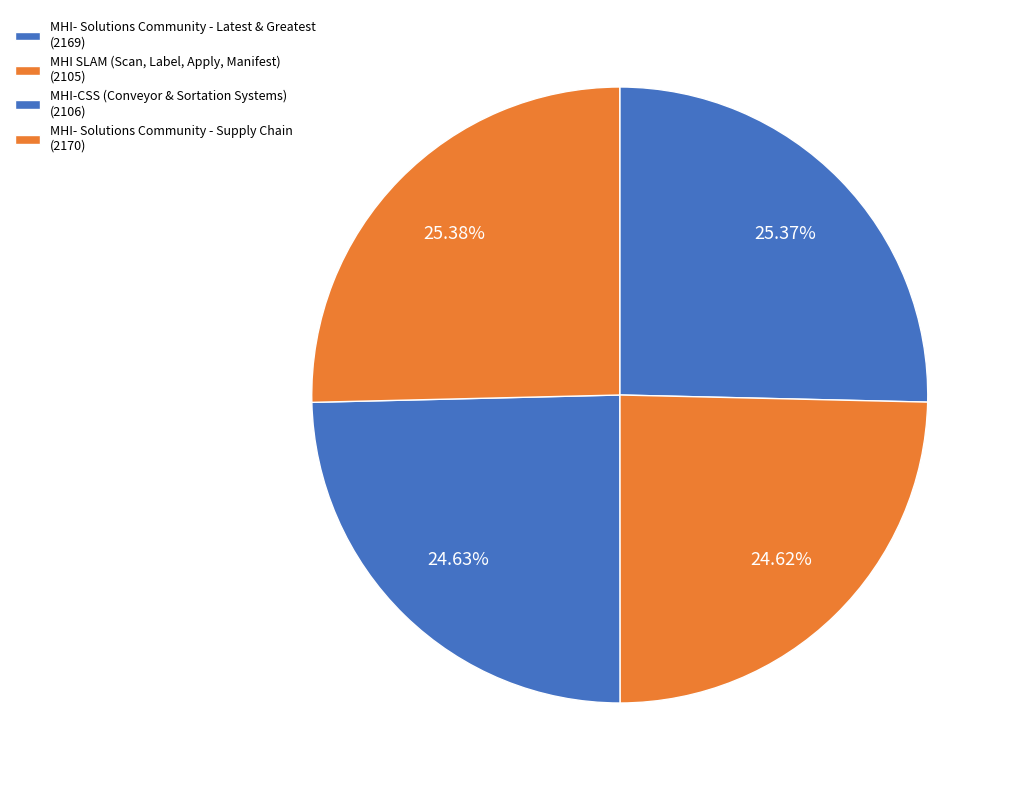

True or false: MHI-CSS (Conveyor & Sortation Systems) accounts for 25% of the total.

True